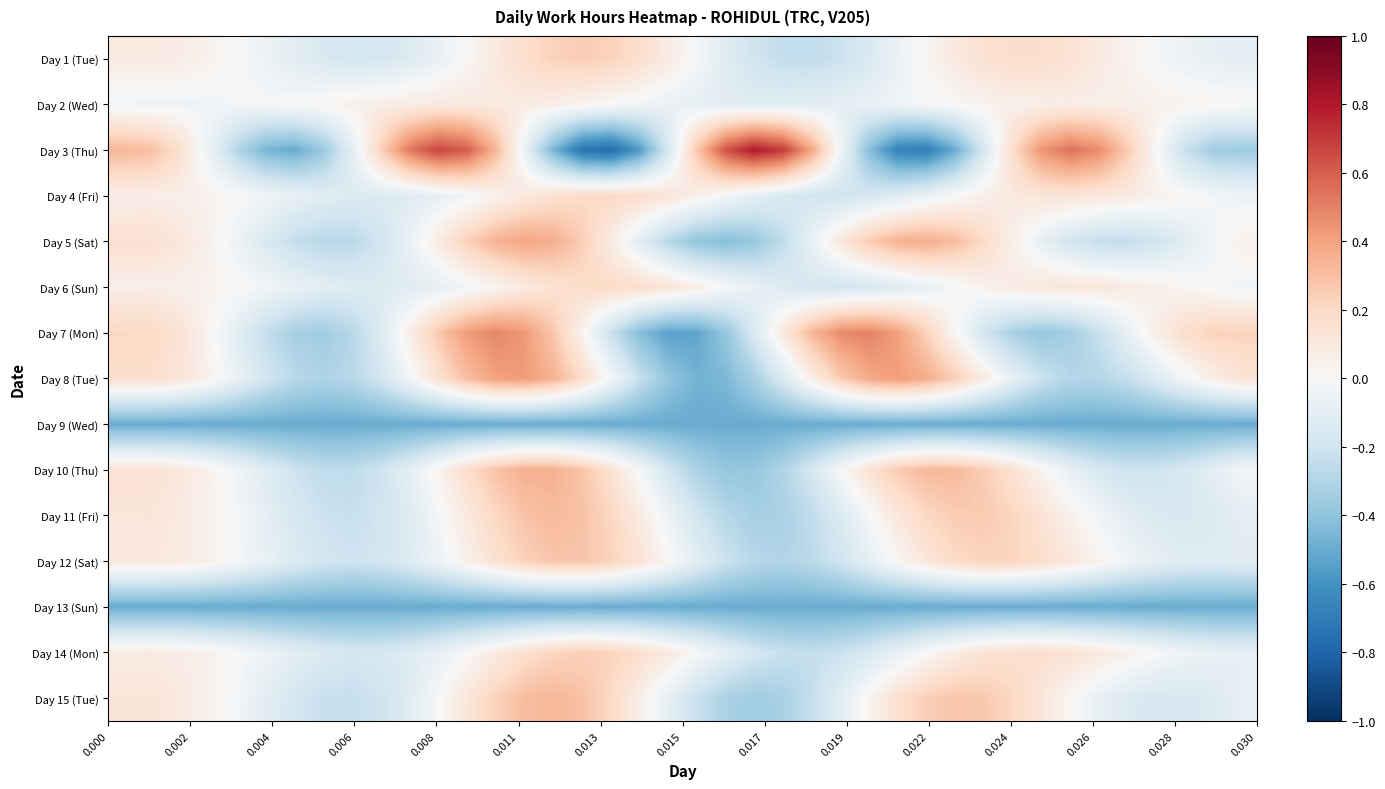

Reading left to right, what are all the values shown in this chart?

Day 1 (Tue): 0.1	0.1	0.1	0.0	-0.0	-0.1	-0.1	-0.2	-0.2	-0.2	-0.1	-0.1	0.0	0.1	0.2	0.2	0.2	0.2	0.2	0.1	-0.0	-0.1	-0.2	-0.2	-0.2	-0.2	-0.2	-0.1	0.0	0.1	0.2	0.2	0.2	0.1	0.1	0.0	-0.0	-0.1	-0.1	-0.1
Day 2 (Wed): -0.0	-0.0	-0.0	-0.0	-0.0	-0.0	0.0	0.0	0.0	0.1	0.1	0.1	0.1	0.1	0.1	0.1	0.0	0.0	-0.0	-0.1	-0.1	-0.1	-0.1	-0.1	-0.1	-0.1	-0.1	-0.0	-0.0	0.0	0.0	0.1	0.1	0.1	0.1	0.1	0.0	0.0	0.0	0.0
Day 3 (Thu): 0.3	0.3	0.2	-0.1	-0.3	-0.5	-0.5	-0.4	-0.1	0.2	0.5	0.7	0.6	0.3	-0.1	-0.5	-0.7	-0.8	-0.6	-0.2	0.3	0.6	0.8	0.7	0.4	-0.0	-0.4	-0.7	-0.7	-0.5	-0.2	0.2	0.4	0.5	0.5	0.3	0.0	-0.2	-0.4	-0.4
Day 4 (Fri): 0.1	0.1	0.1	0.0	0.0	-0.0	-0.1	-0.1	-0.1	-0.1	-0.1	-0.1	-0.0	0.0	0.1	0.2	0.2	0.2	0.2	0.1	0.1	-0.0	-0.1	-0.2	-0.2	-0.2	-0.2	-0.1	-0.1	-0.0	0.1	0.1	0.1	0.1	0.1	0.1	0.0	0.0	-0.0	-0.0
Day 5 (Sat): 0.2	0.2	0.1	0.0	-0.1	-0.2	-0.2	-0.3	-0.3	-0.2	-0.1	0.1	0.2	0.3	0.4	0.4	0.3	0.1	-0.1	-0.3	-0.4	-0.4	-0.4	-0.3	-0.1	0.1	0.3	0.4	0.4	0.3	0.2	0.1	-0.1	-0.2	-0.2	-0.2	-0.2	-0.1	-0.0	0.0
Day 6 (Sun): 0.1	0.1	0.1	0.0	0.0	-0.0	-0.1	-0.1	-0.1	-0.1	-0.1	-0.1	-0.0	0.0	0.1	0.1	0.2	0.2	0.2	0.1	0.1	-0.0	-0.1	-0.1	-0.2	-0.2	-0.2	-0.1	-0.1	-0.0	0.0	0.1	0.1	0.1	0.1	0.1	0.1	0.0	-0.0	-0.0
Day 7 (Mon): 0.2	0.2	0.1	0.0	-0.1	-0.2	-0.3	-0.3	-0.3	-0.1	0.1	0.3	0.4	0.5	0.4	0.3	0.0	-0.2	-0.4	-0.5	-0.5	-0.4	-0.2	0.1	0.3	0.5	0.5	0.4	0.2	0.0	-0.2	-0.3	-0.4	-0.3	-0.2	-0.1	0.1	0.2	0.2	0.2
Day 8 (Tue): 0.2	0.2	0.1	0.0	-0.1	-0.2	-0.3	-0.3	-0.3	-0.2	-0.0	0.1	0.3	0.4	0.4	0.3	0.2	-0.0	-0.2	-0.4	-0.5	-0.5	-0.3	-0.1	0.1	0.3	0.4	0.4	0.4	0.2	0.1	-0.1	-0.2	-0.3	-0.3	-0.2	-0.1	-0.0	0.1	0.1
Day 9 (Wed): -0.5	-0.5	-0.5	-0.5	-0.5	-0.5	-0.5	-0.5	-0.5	-0.5	-0.5	-0.5	-0.5	-0.5	-0.5	-0.5	-0.5	-0.5	-0.5	-0.5	-0.5	-0.5	-0.5	-0.5	-0.5	-0.5	-0.5	-0.5	-0.5	-0.5	-0.5	-0.5	-0.5	-0.5	-0.5	-0.5	-0.5	-0.5	-0.5	-0.5
Day 10 (Thu): 0.1	0.1	0.1	0.0	-0.0	-0.1	-0.2	-0.3	-0.3	-0.2	-0.1	0.0	0.2	0.3	0.4	0.4	0.3	0.2	-0.0	-0.2	-0.3	-0.4	-0.4	-0.3	-0.2	-0.0	0.1	0.3	0.3	0.3	0.3	0.1	0.0	-0.1	-0.2	-0.2	-0.2	-0.2	-0.1	-0.0
Day 11 (Fri): 0.1	0.1	0.1	0.0	-0.0	-0.1	-0.2	-0.2	-0.2	-0.2	-0.1	-0.0	0.1	0.2	0.3	0.3	0.3	0.2	0.1	-0.1	-0.2	-0.3	-0.3	-0.3	-0.3	-0.1	-0.0	0.1	0.2	0.3	0.3	0.2	0.1	0.1	-0.0	-0.1	-0.1	-0.2	-0.1	-0.1
Day 12 (Sat): 0.1	0.1	0.1	0.0	-0.0	-0.1	-0.1	-0.2	-0.2	-0.2	-0.1	-0.0	0.1	0.2	0.2	0.3	0.3	0.2	0.1	0.0	-0.1	-0.2	-0.3	-0.3	-0.3	-0.2	-0.1	0.0	0.1	0.2	0.2	0.2	0.2	0.1	0.0	-0.0	-0.1	-0.1	-0.1	-0.1
Day 13 (Sun): -0.5	-0.5	-0.5	-0.5	-0.5	-0.5	-0.5	-0.5	-0.5	-0.5	-0.5	-0.5	-0.5	-0.5	-0.5	-0.5	-0.5	-0.5	-0.5	-0.5	-0.5	-0.5	-0.5	-0.5	-0.5	-0.5	-0.5	-0.5	-0.5	-0.5	-0.5	-0.5	-0.5	-0.5	-0.5	-0.5	-0.5	-0.5	-0.5	-0.5
Day 14 (Mon): 0.1	0.1	0.1	0.0	-0.0	-0.1	-0.1	-0.1	-0.2	-0.2	-0.1	-0.1	0.0	0.1	0.2	0.2	0.2	0.2	0.2	0.1	-0.0	-0.1	-0.2	-0.2	-0.2	-0.2	-0.2	-0.1	0.0	0.1	0.1	0.2	0.2	0.1	0.1	0.1	-0.0	-0.0	-0.1	-0.1
Day 15 (Tue): 0.1	0.1	0.1	0.0	-0.0	-0.1	-0.2	-0.2	-0.2	-0.2	-0.1	-0.0	0.1	0.2	0.3	0.3	0.3	0.2	0.1	-0.1	-0.2	-0.3	-0.4	-0.3	-0.2	-0.1	0.0	0.2	0.2	0.3	0.3	0.2	0.1	0.0	-0.1	-0.1	-0.2	-0.2	-0.1	-0.1